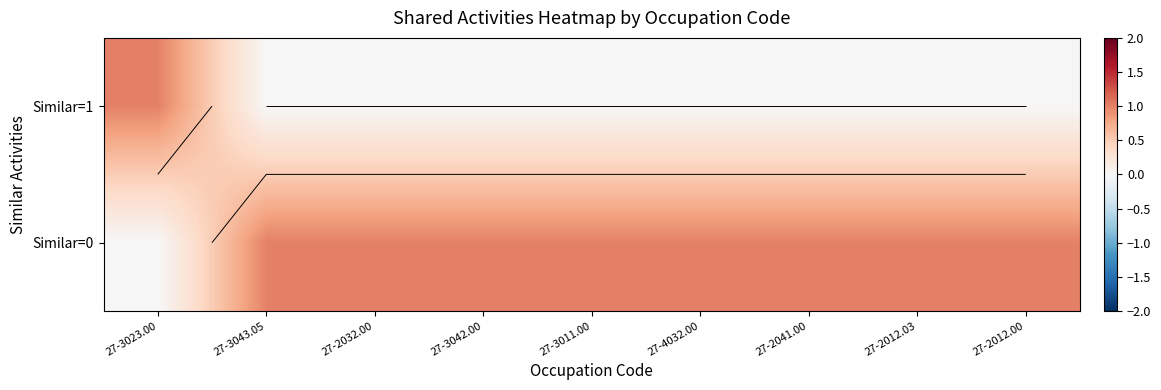

Between 27-3023.00 and 27-2032.00, which is larger?

27-3023.00